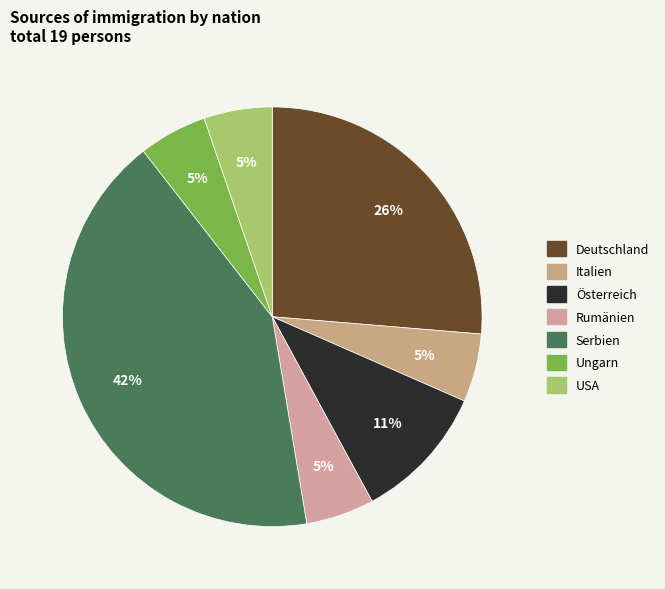

To the nearest percent, what is the average slice percentage?

14%